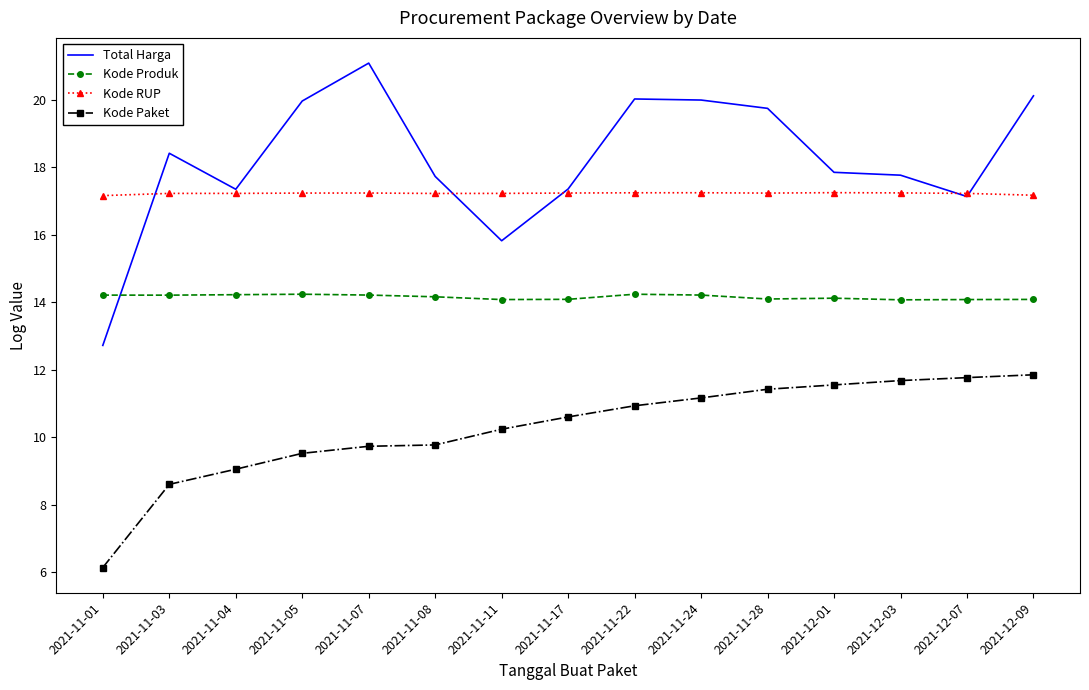

True or false: Kode Paket and Kode RUP intersect in this chart.

False